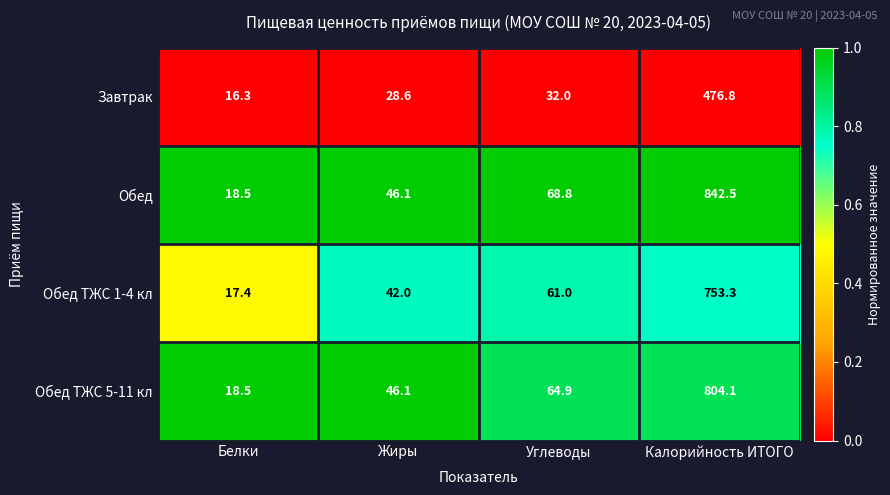

What is the difference between the highest and lowest values at Углеводы?

36.8